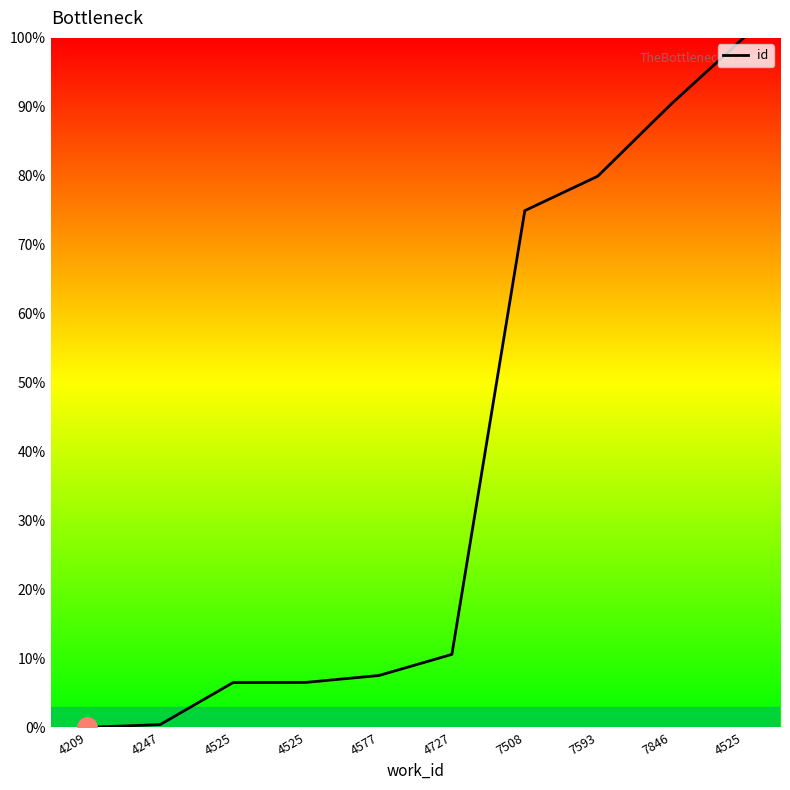

Is this an area chart (filled region under the line)?

No